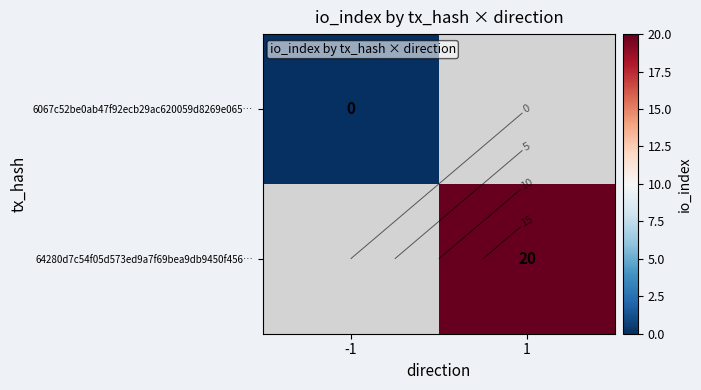

Which has a higher value, -1 or 1?

1